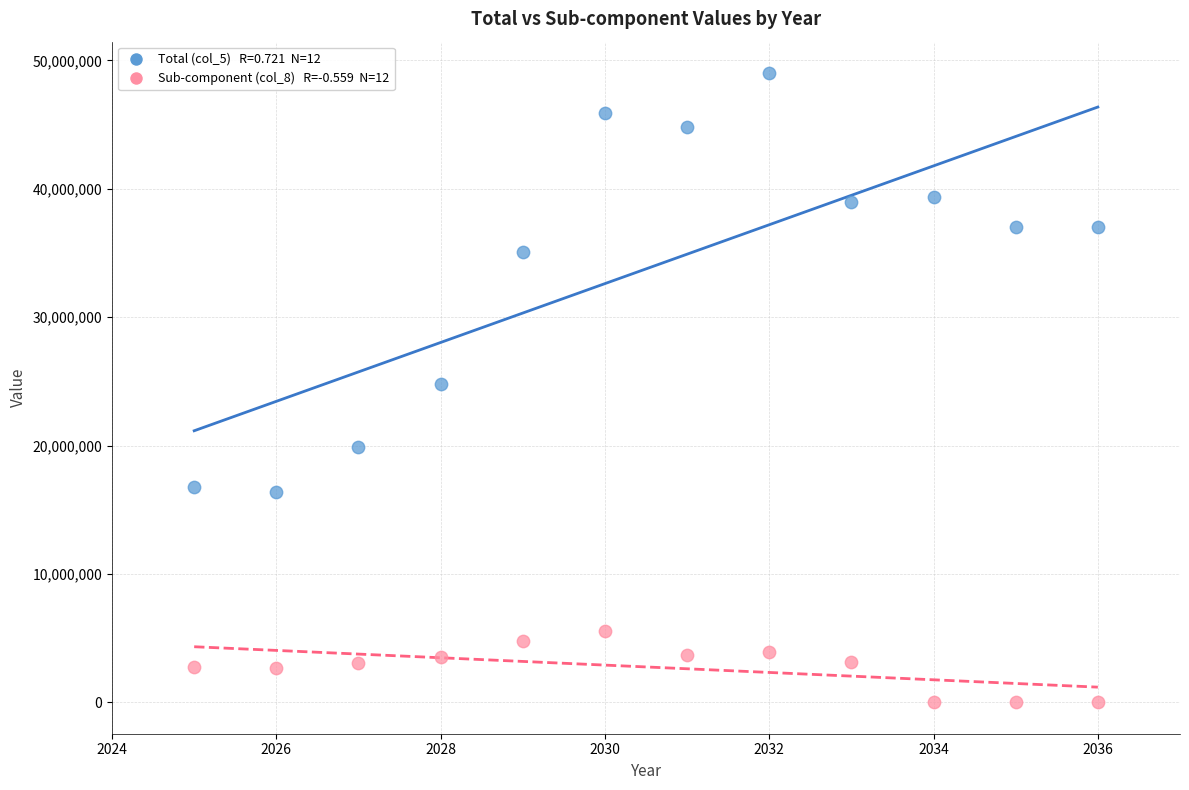

Across all data points, what is the range of Y values (max minus min)?

49008100.0